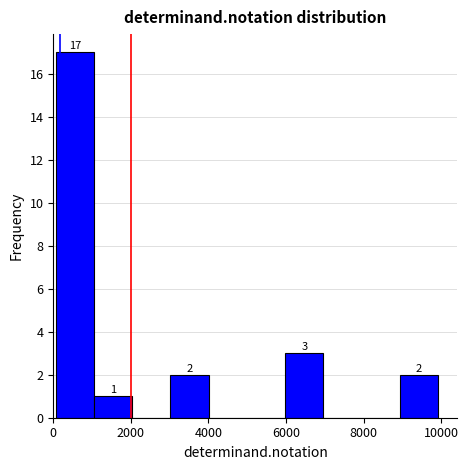

Over which range of the x-axis is the bar tallest?

0 to 1000